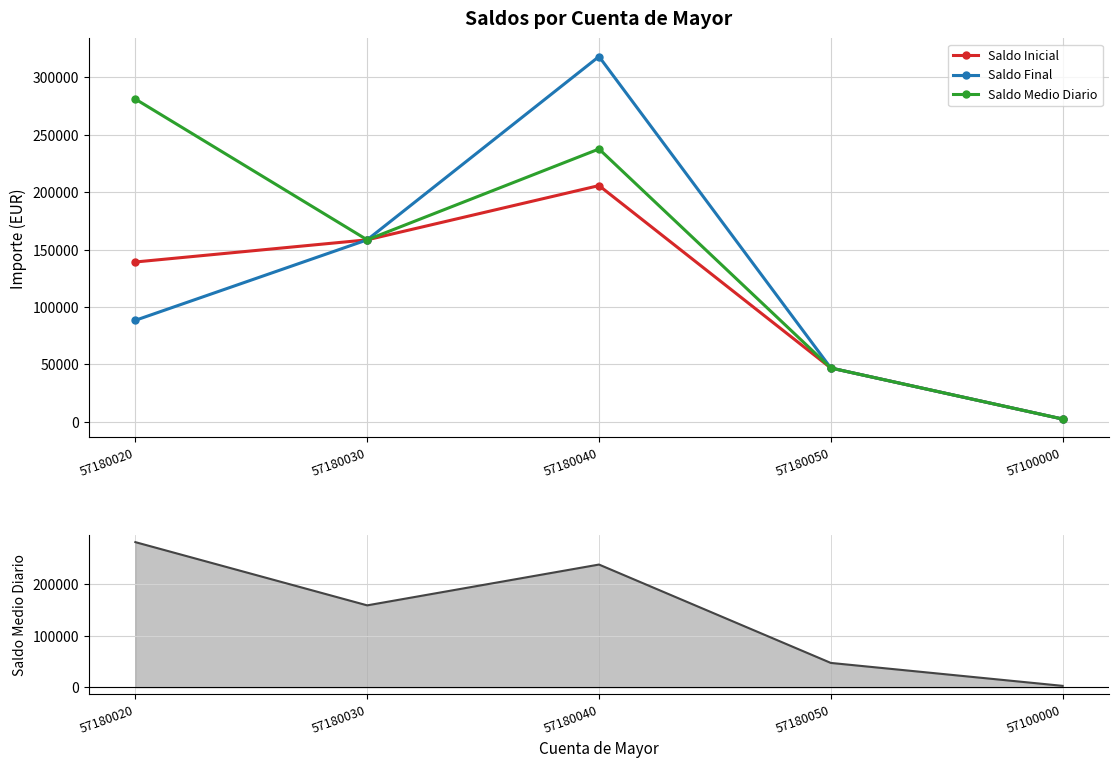

What is the smallest value displayed?

2500.0